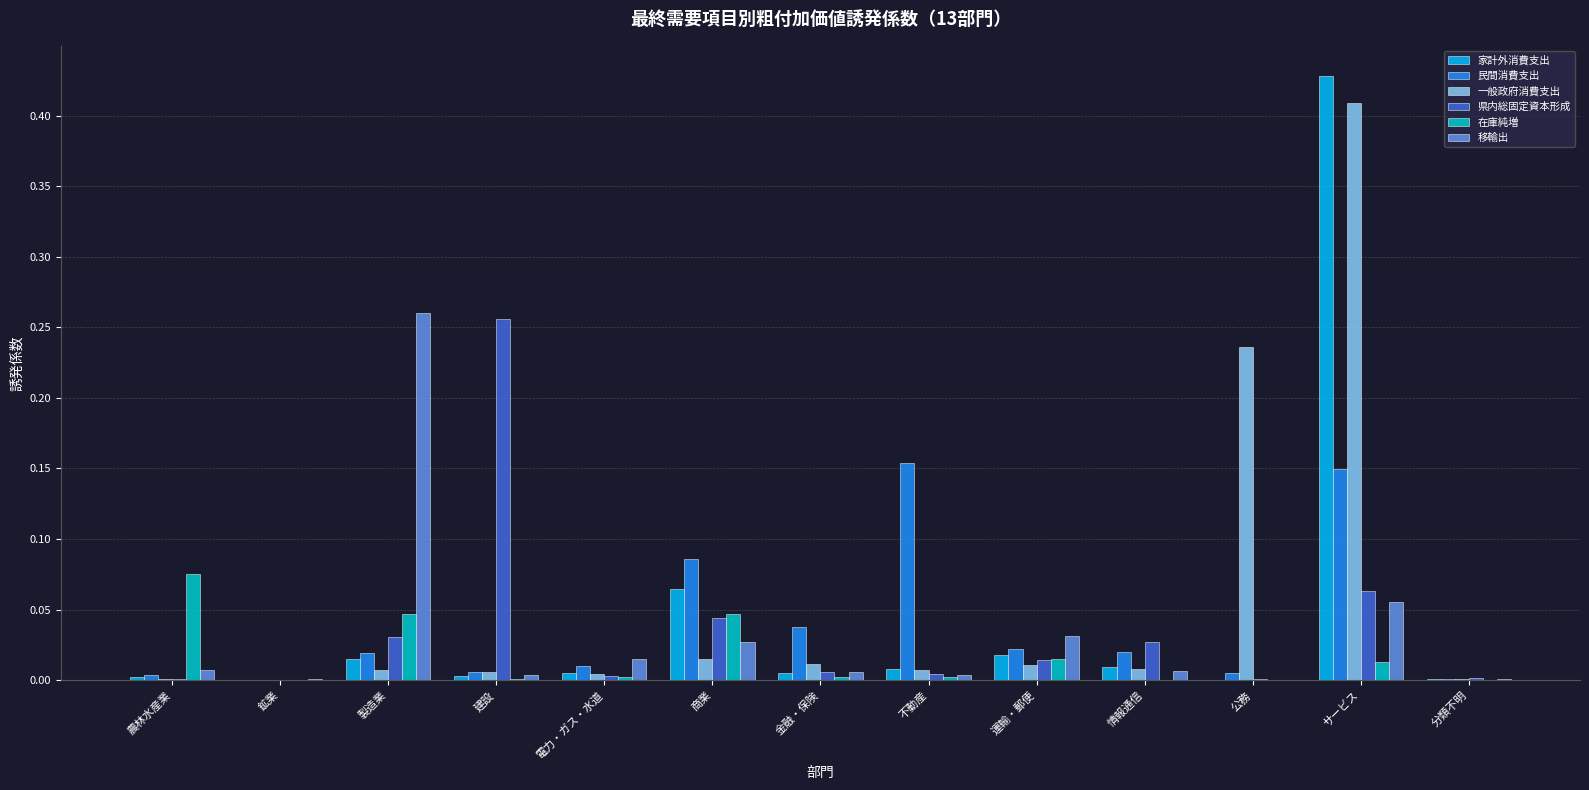

Does the chart contain stacked bars?

No